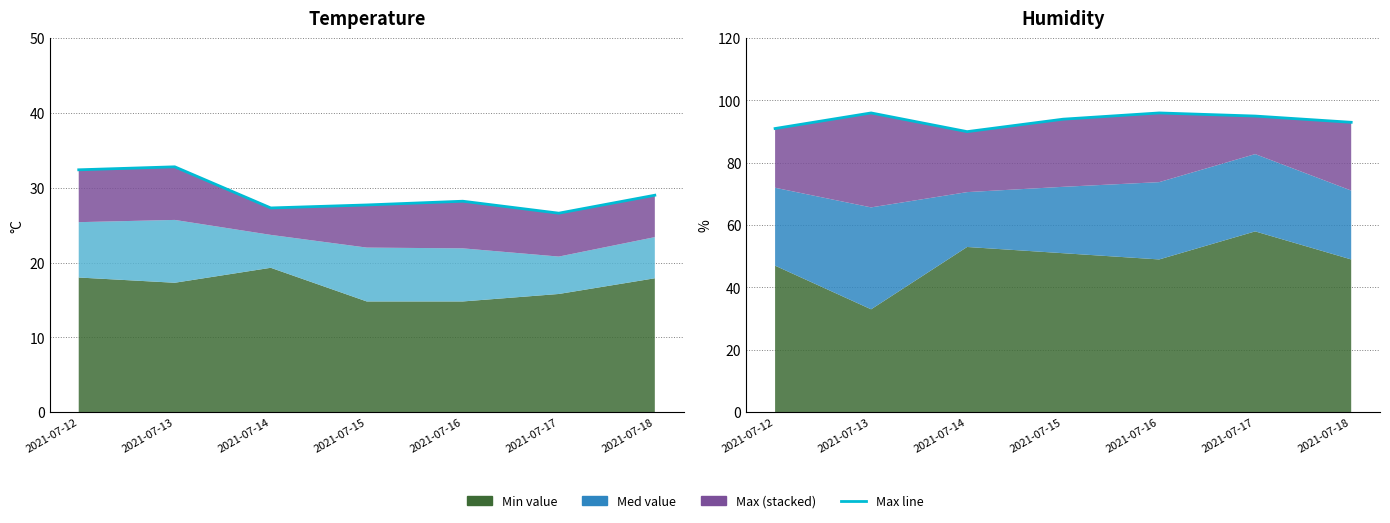

What is the difference between the second highest and minimum values in the Temp Max line series?

5.8